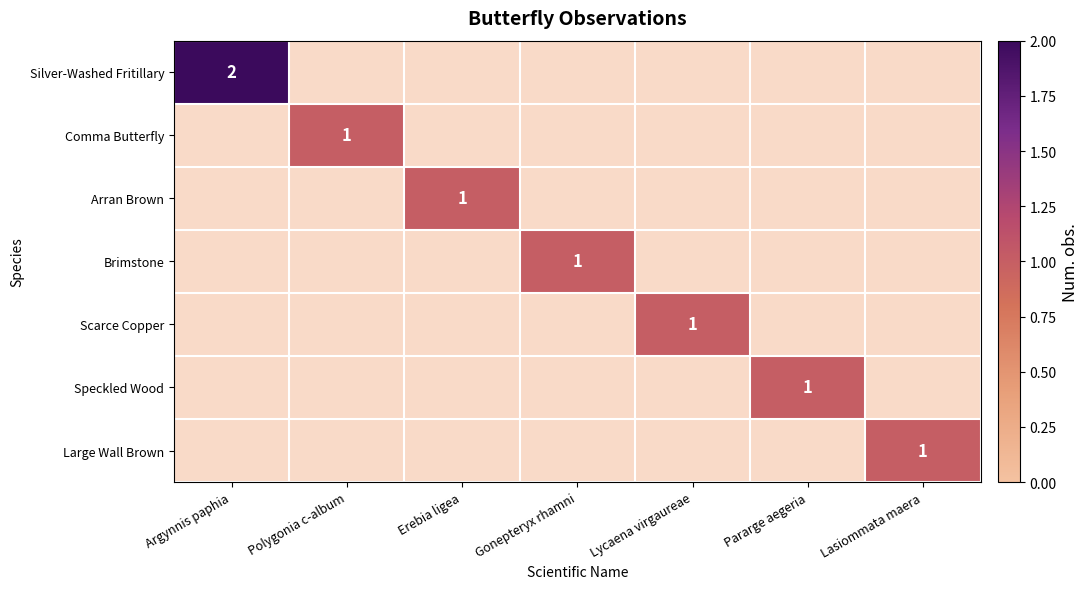

At how many categories does at least one series exceed 1?

1